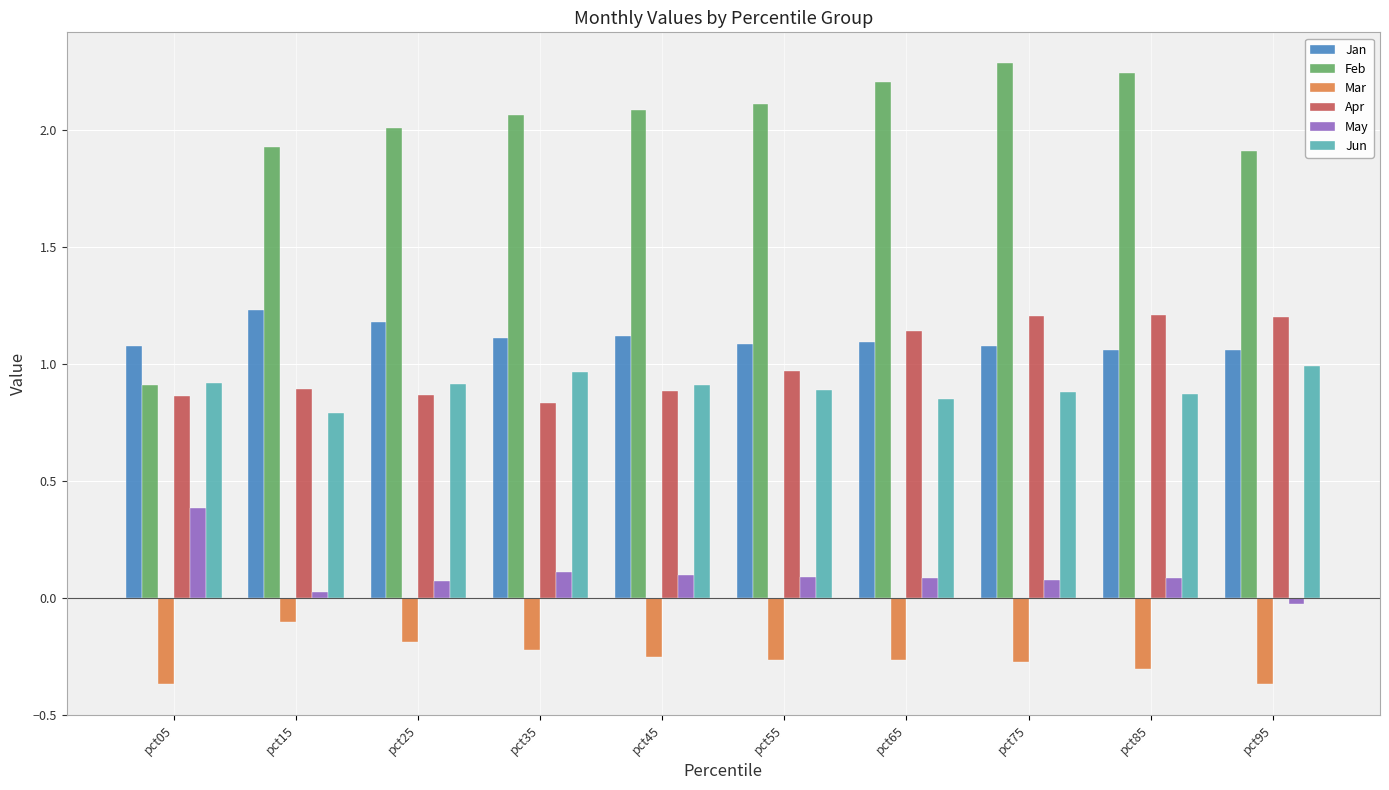

Rank the series at pct65 from lowest to highest value.

Mar, May, Jun, Jan, Apr, Feb